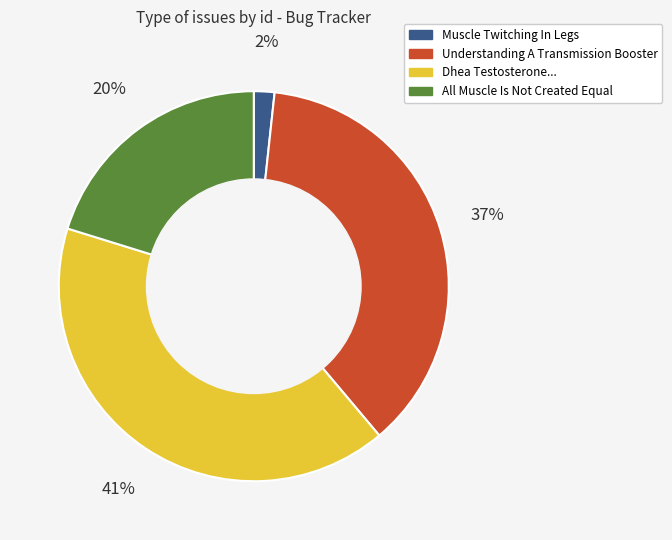

To the nearest percent, what is the difference between the largest and smallest slice percentages?

39%